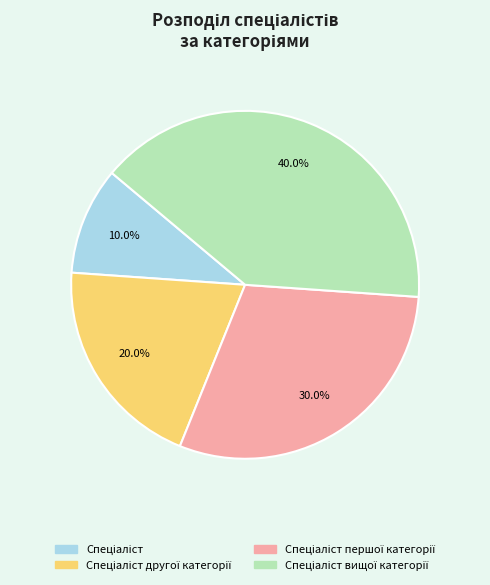

Is there any slice that represents more than half of the pie?

No